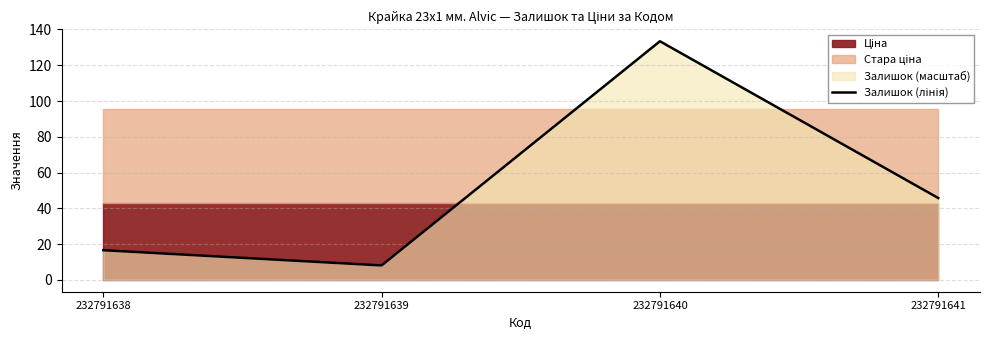

Which category has the lowest value across all series?

232791639